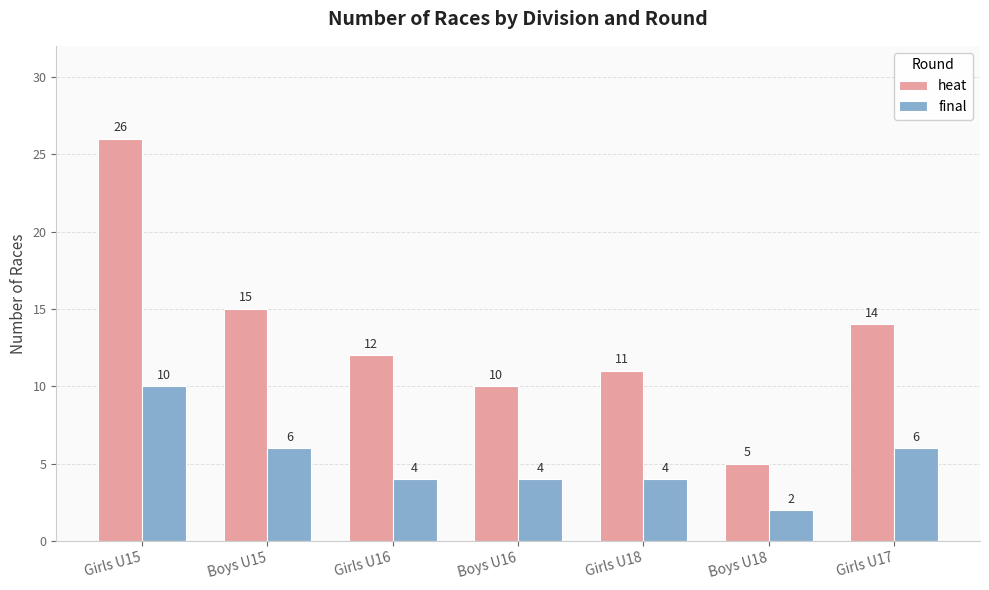

At which label does heat reach its minimum?

Boys U18